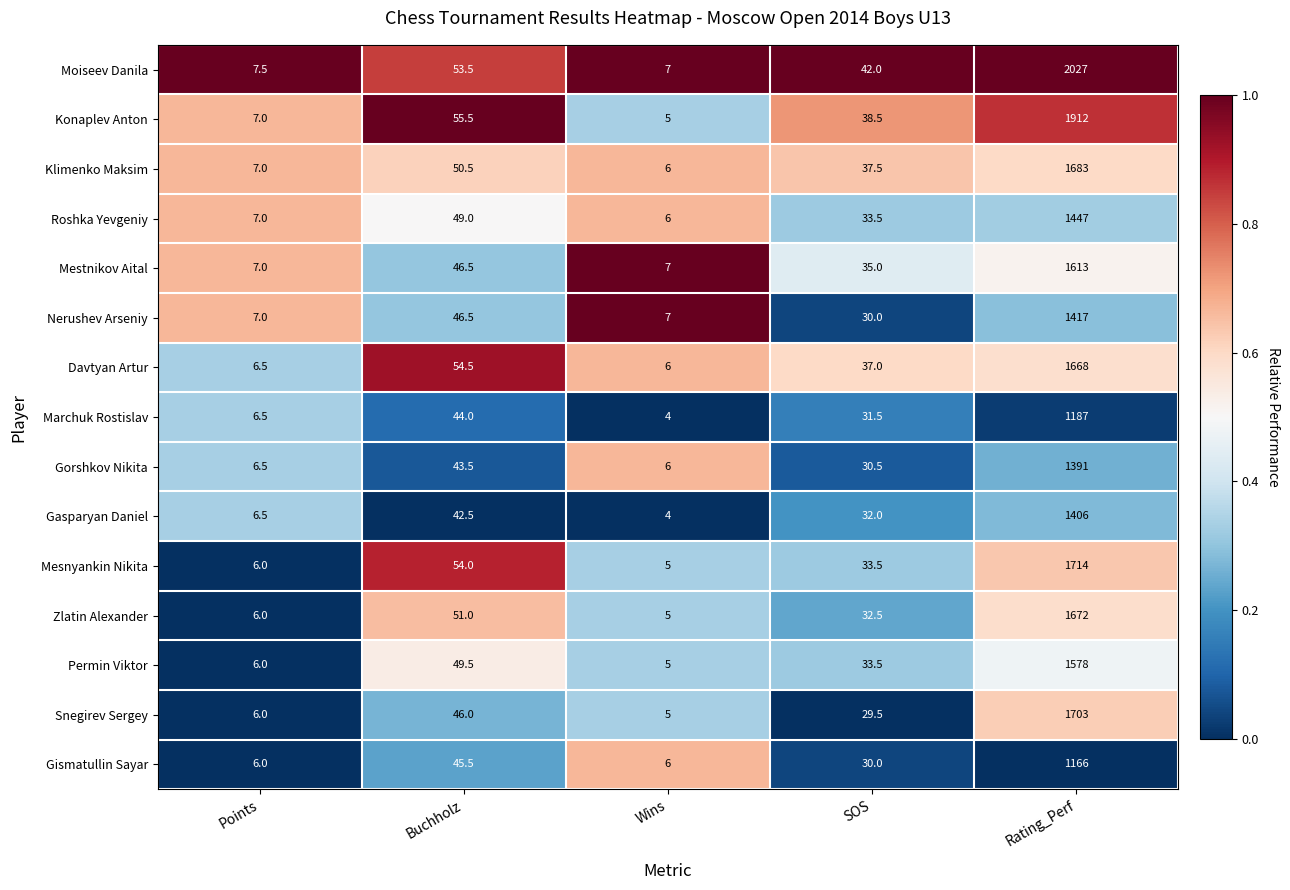

List the series in order of their peak value, highest first.

Moiseev Danila, Konaplev Anton, Mesnyankin Nikita, Snegirev Sergey, Klimenko Maksim, Zlatin Alexander, Davtyan Artur, Mestnikov Aital, Permin Viktor, Roshka Yevgeniy, Nerushev Arseniy, Gasparyan Daniel, Gorshkov Nikita, Marchuk Rostislav, Gismatullin Sayar